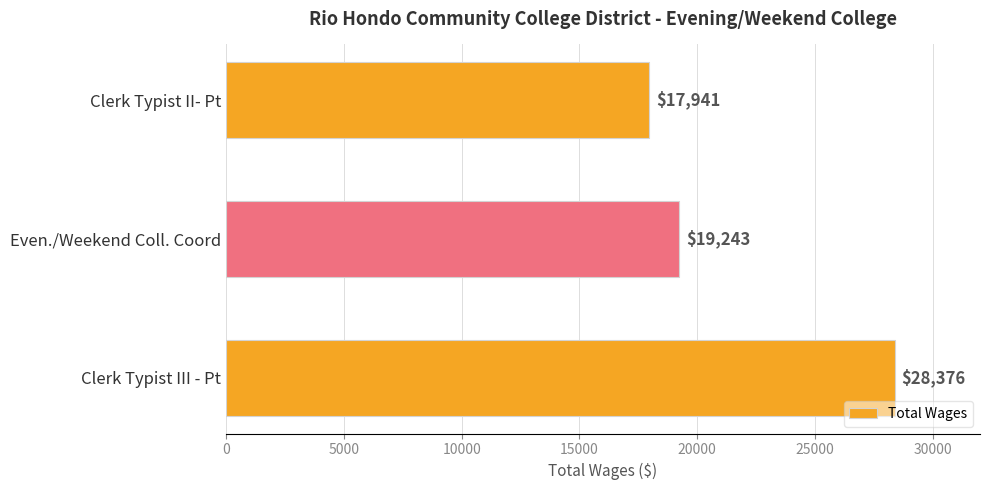

How many values are below 19243?

1